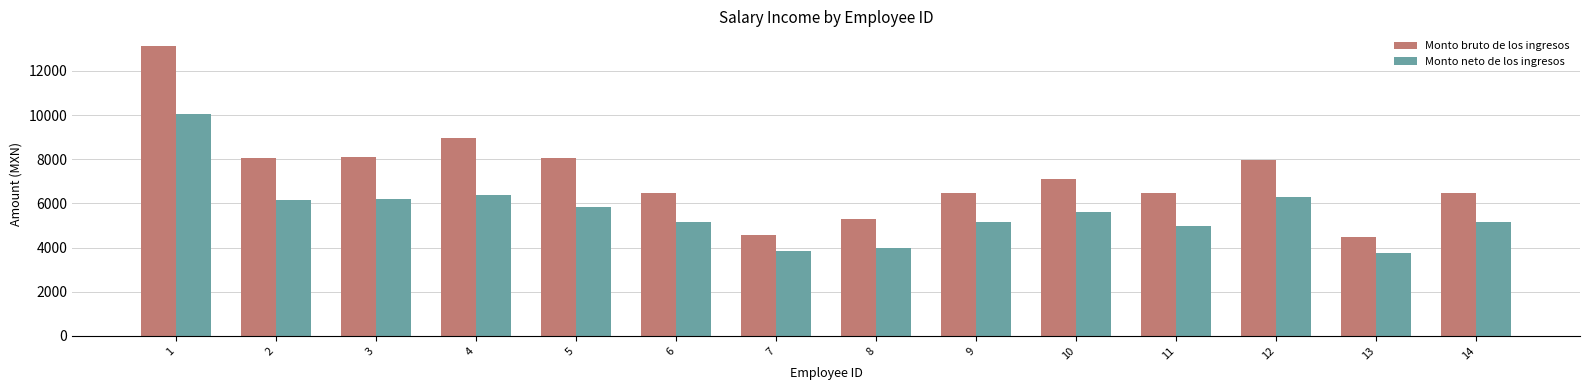

Between 3 and 13, which series saw the biggest shift?

Monto bruto de los ingresos